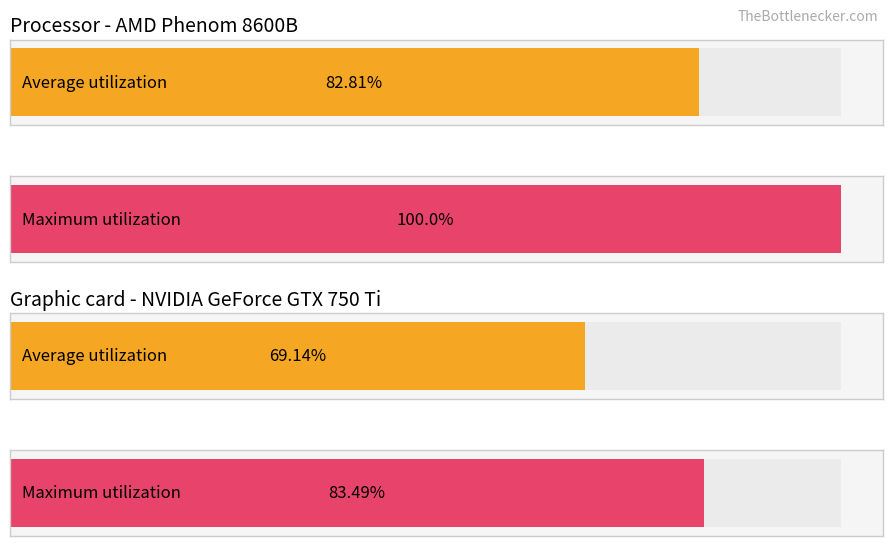

Reading left to right, what are all the values shown in this chart?

Average utilization: 82.8	69.1
Maximum utilization: 100.0	83.5